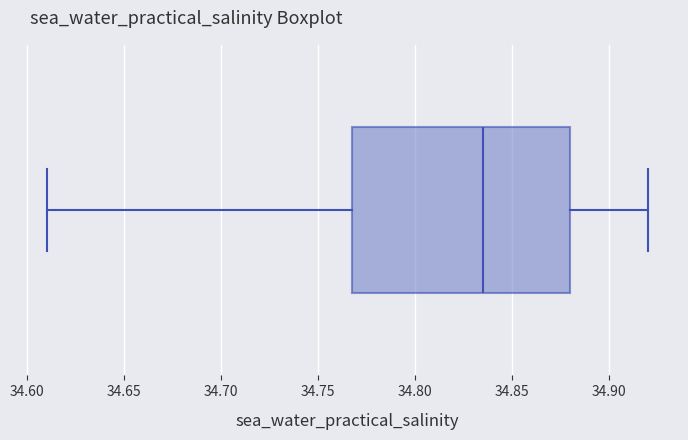

Read this box plot against the x-axis: the position of the median line, the range covered by the box, and the ends of both whiskers. The values are not printed on the chart, so give them approximately, as read against the axis.

median 34.835, box 34.770 to 34.880, whiskers 34.610 to 34.920